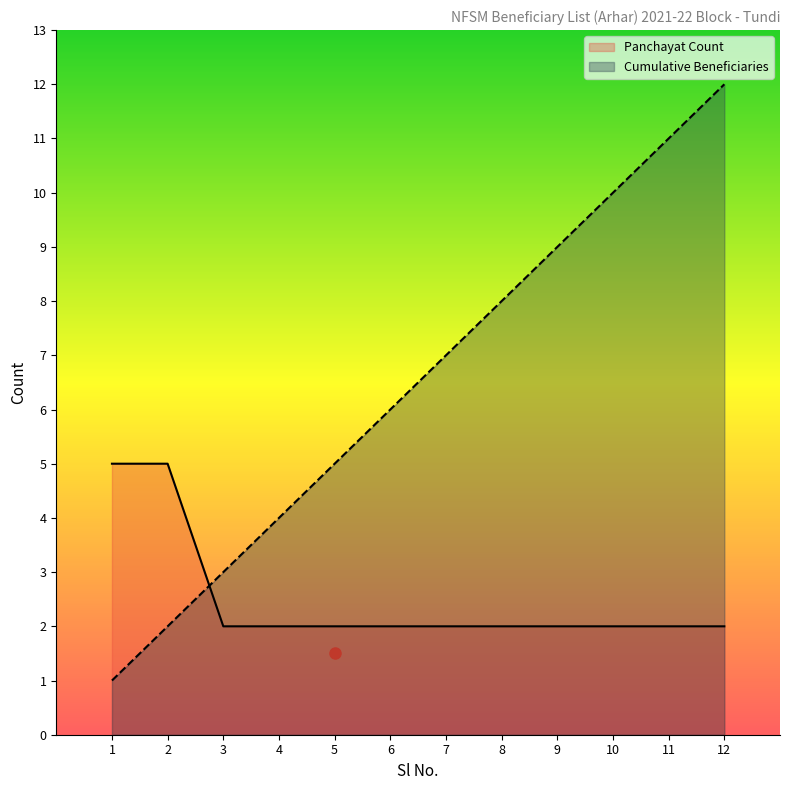

Where is Cumulative Beneficiaries nearest to the value 6?

6